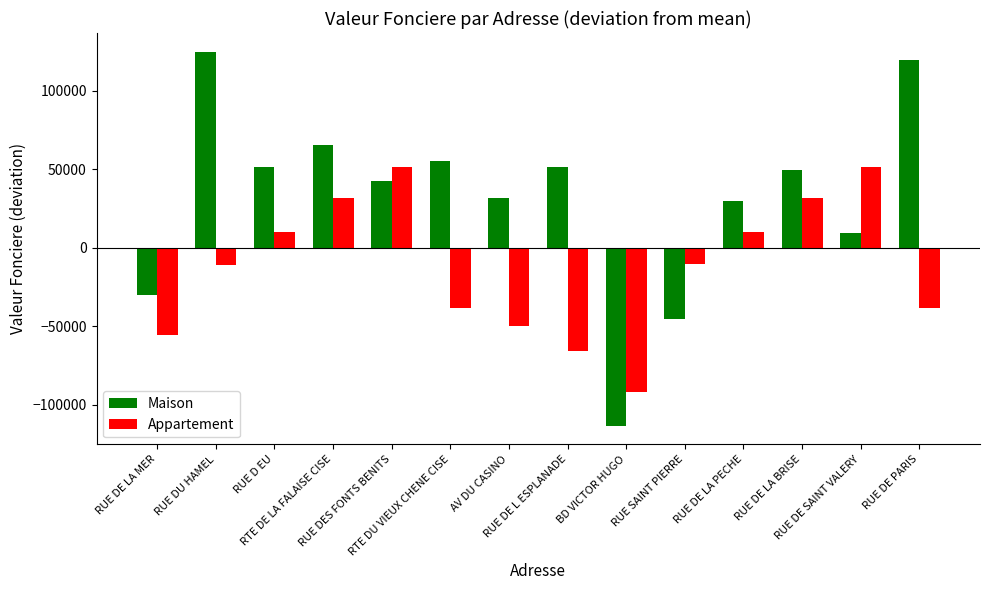

Which label corresponds to the largest value in the chart?

RUE DU HAMEL